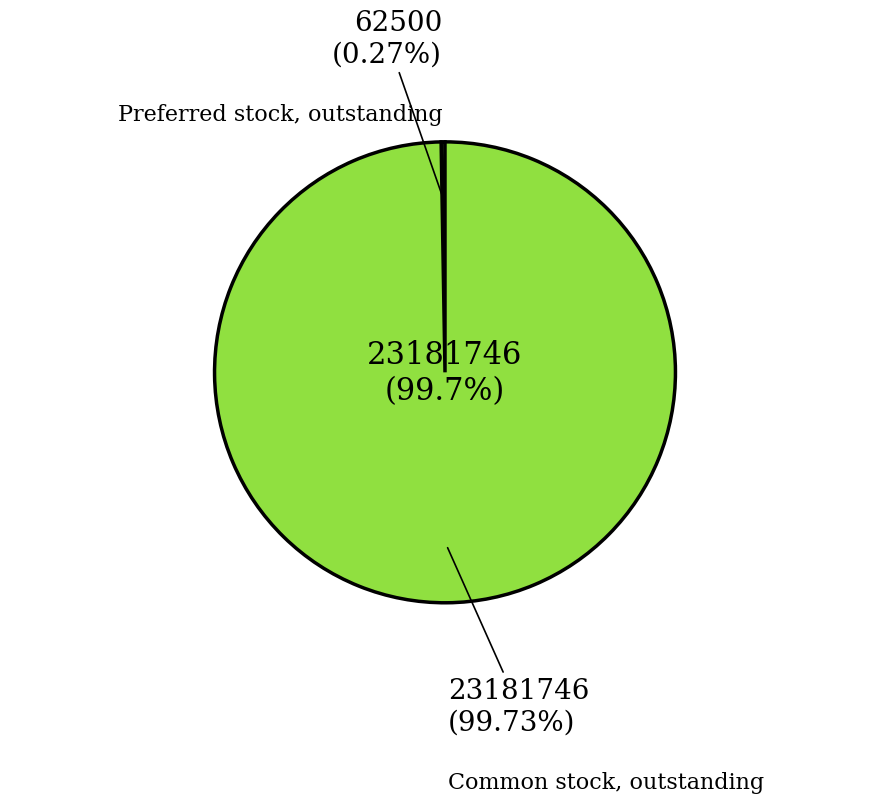

To the nearest percent, what percentage of the pie is Common stock, outstanding?

100%